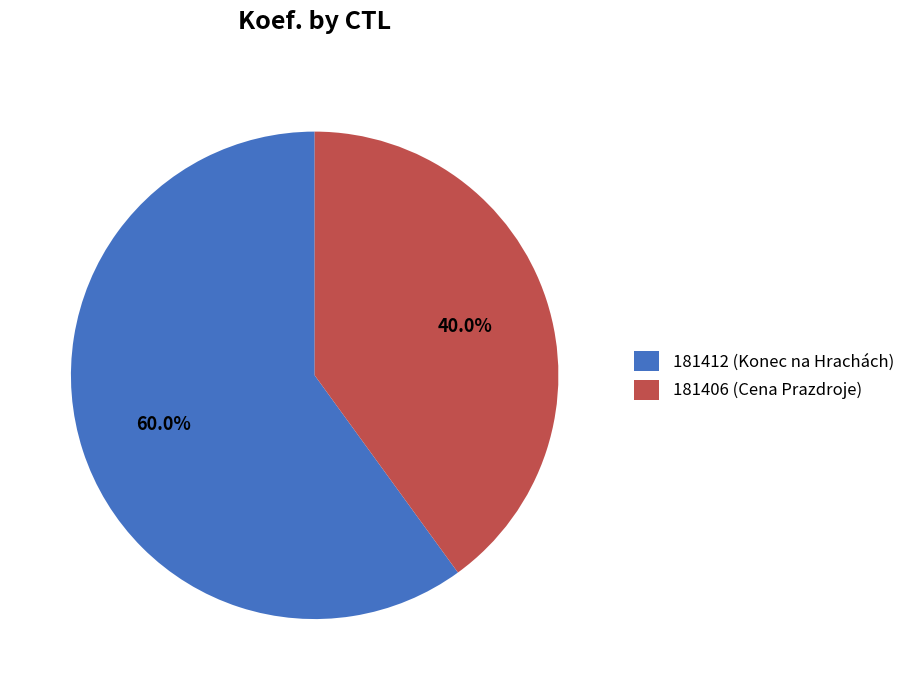

Between 181412 (Konec na Hrachách) and 181406 (Cena Prazdroje), which is larger?

181412 (Konec na Hrachách)